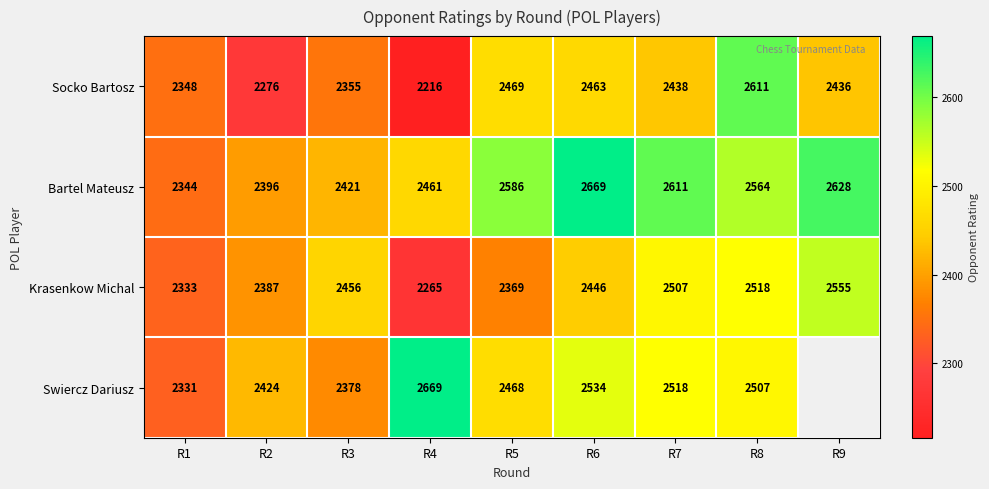

At which label does Krasenkow Michal reach its minimum?

R4